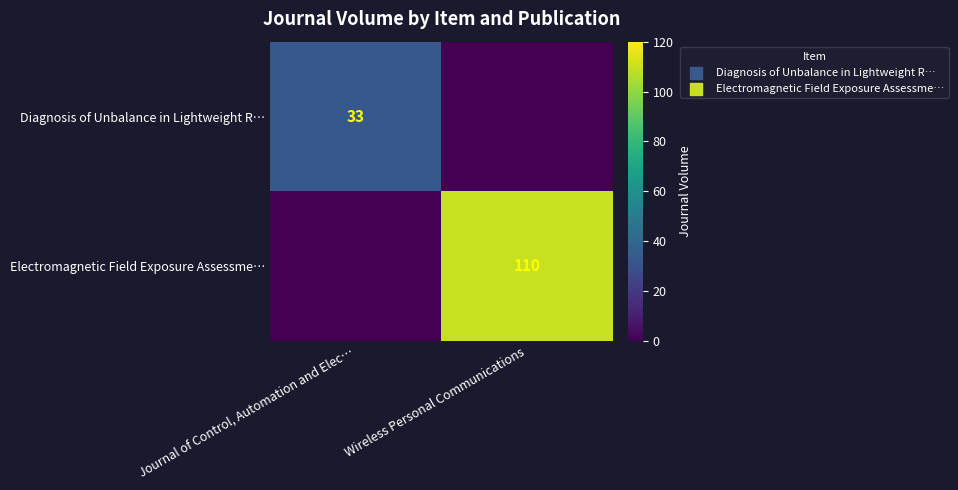

Which has a higher value, Journal of Control, Automation and Elec… or Wireless Personal Communications?

Journal of Control, Automation and Elec…